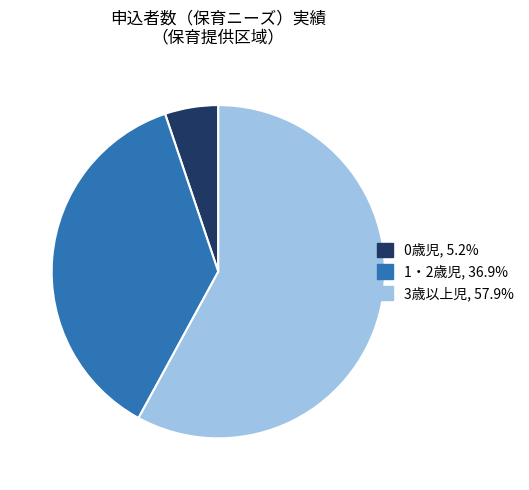

What is the ratio of the value at 3歳以上児, 57.9% to the value at 1・2歳児, 36.9%?

1.6